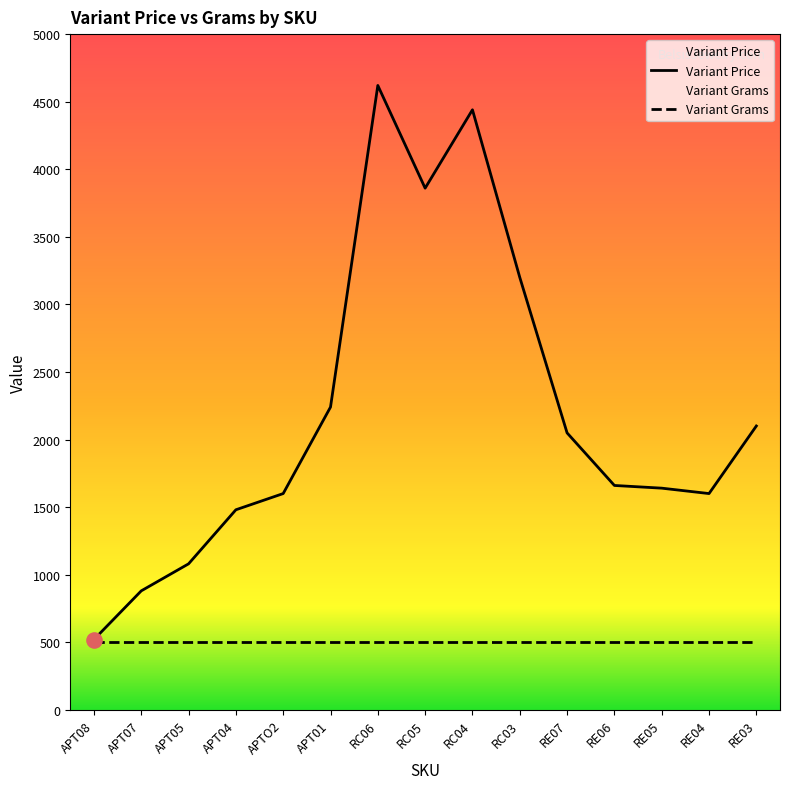

At how many categories does at least one series exceed 3000?

4